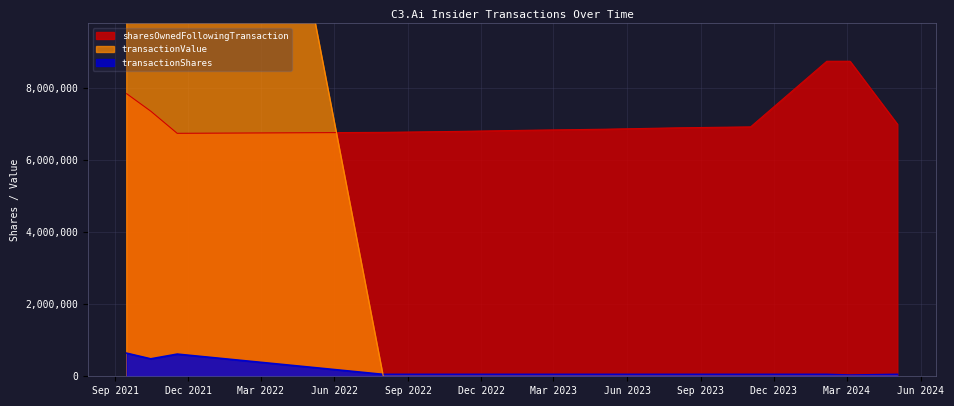

Reading right to left, what are all the values shown in this chart?

sharesOwnedFollowingTransaction: 2024-05-03=6996647	2024-03-05=8742980	2024-02-05=8742732	2023-11-02=6921632	2023-08-02=6894847	2023-05-03=6856389	2023-02-03=6829604	2022-11-03=6796104	2022-08-01=6769319	2021-11-17=6742534	2021-10-15=7358022	2021-09-15=7842171
transactionShares: 2024-05-03=53125	2024-03-05=32735	2024-02-05=53125	2023-11-02=53125	2023-08-02=53125	2023-05-03=53125	2023-02-03=53125	2022-11-03=53125	2022-08-01=53125	2021-11-17=615488	2021-10-15=484149	2021-09-15=640866
transactionValue: 2024-05-03=0	2024-03-05=0	2024-02-05=0	2023-11-02=0	2023-08-02=0	2023-05-03=0	2023-02-03=0	2022-11-03=0	2022-08-01=0	2021-11-17=29762880	2021-10-15=22352186	2021-09-15=31485574